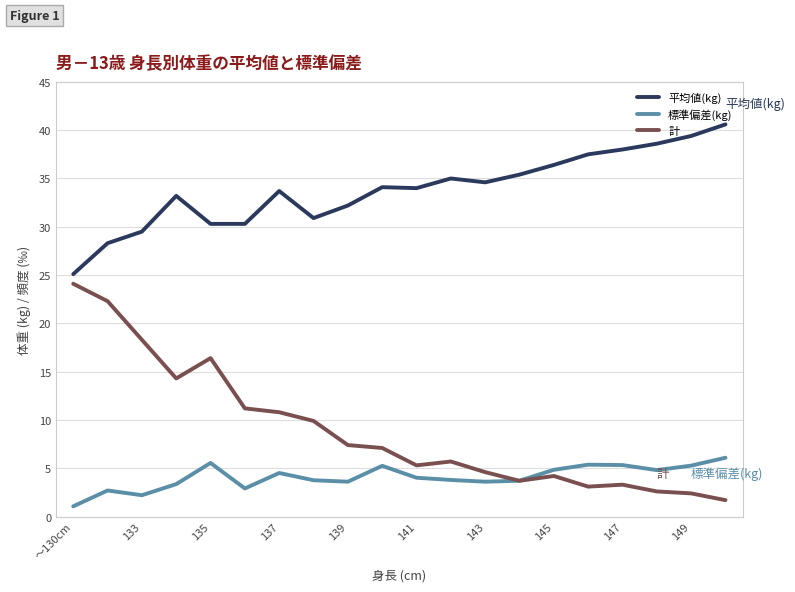

Which series has the widest spread of values?

計